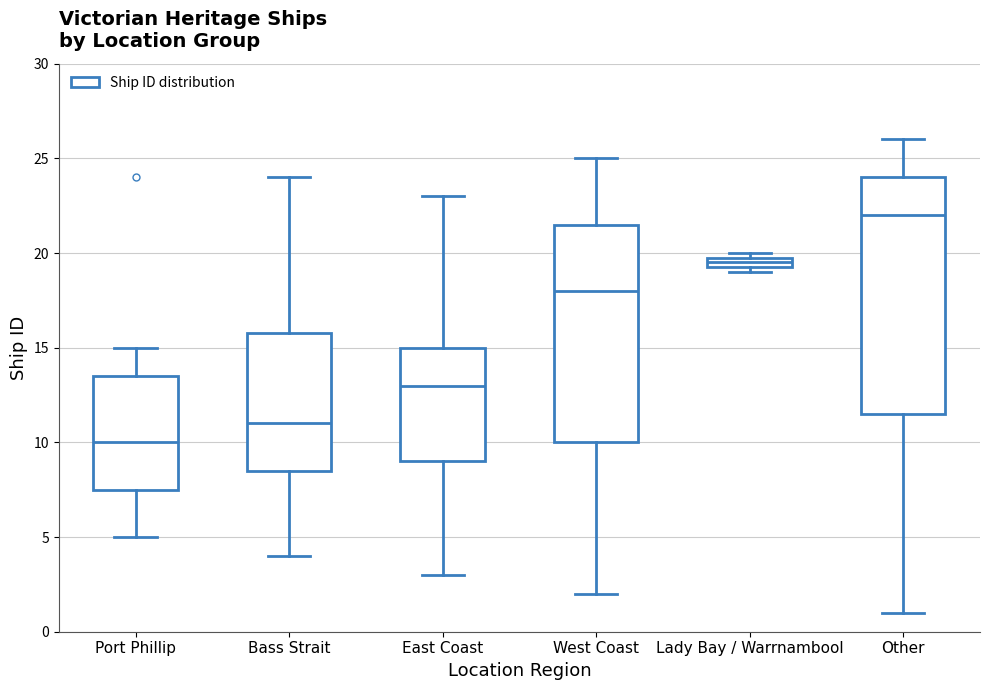

Which box's median line is the highest?

Other